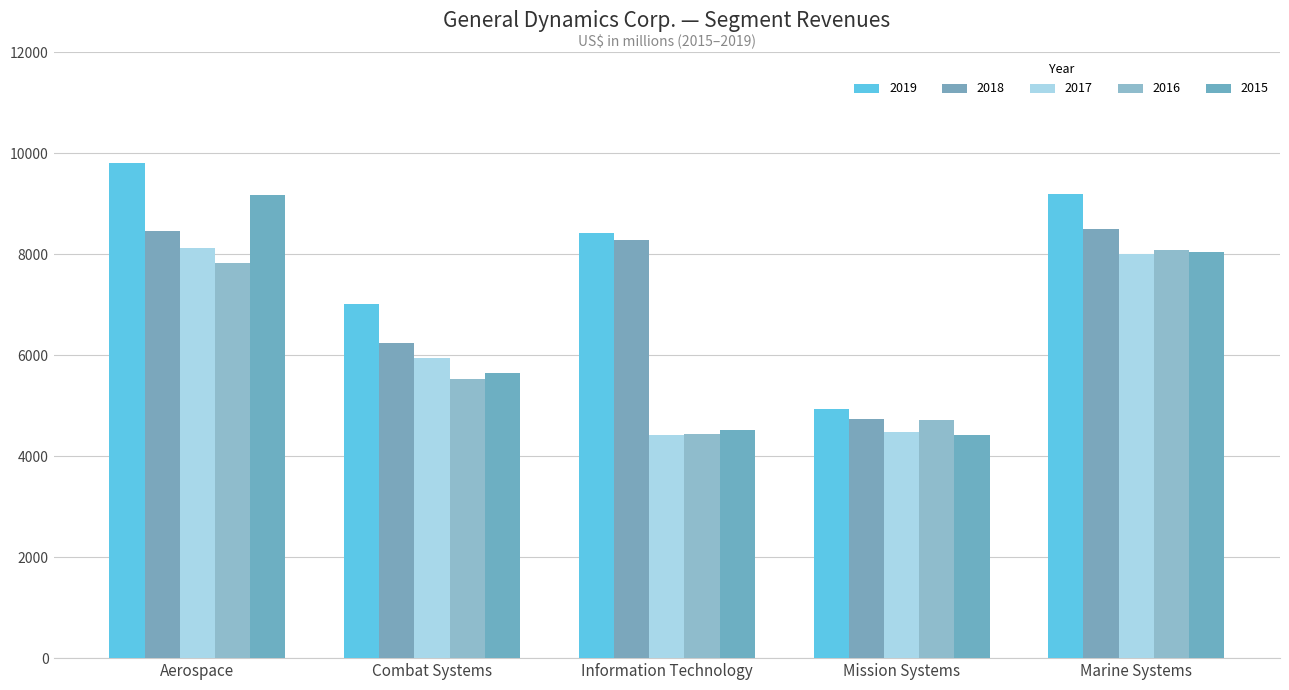

Which series changed the most between Aerospace and Combat Systems?

2015